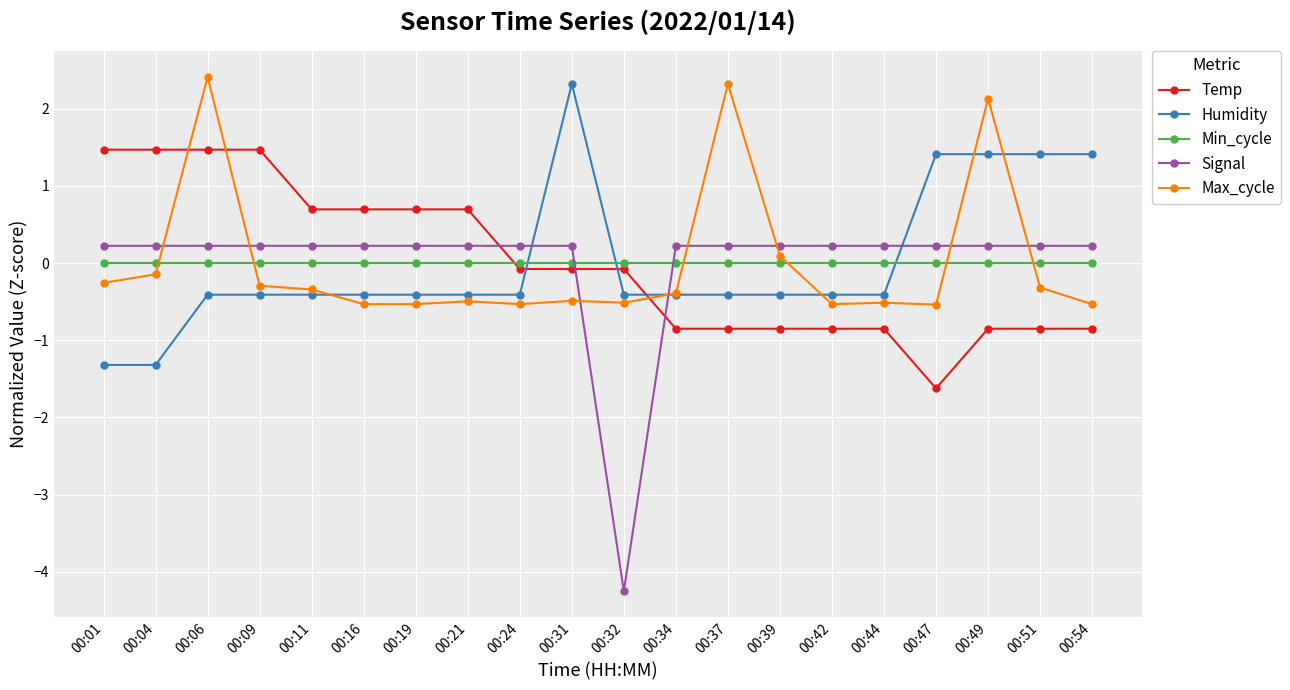

What is the minimum value shown in the chart?

-4.2